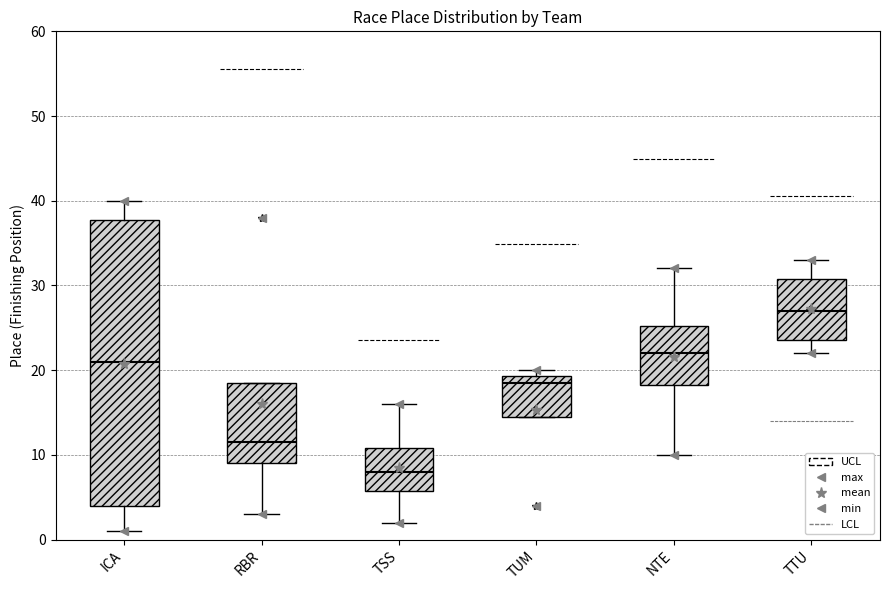

Where does the median line of the box for NTE sit on the y-axis? The values are not printed on the chart, so give them approximately, as read against the axis.

22